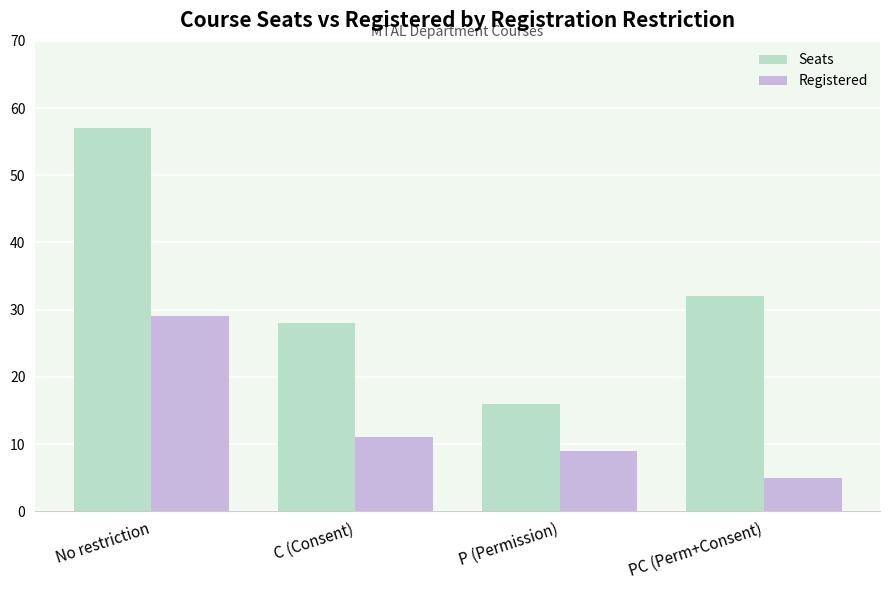

What is the sum of all Seats values?

133